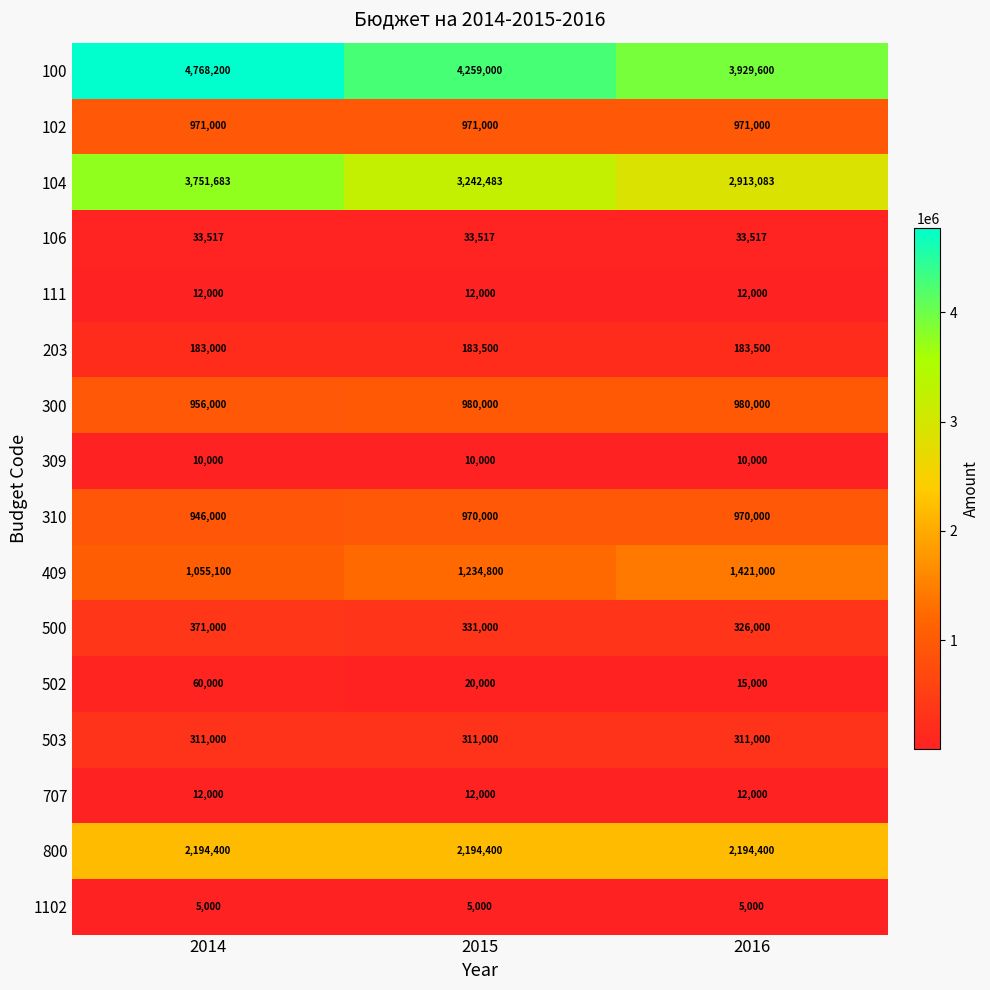

Is it true that 409 equals 1234800 at 2015?

True